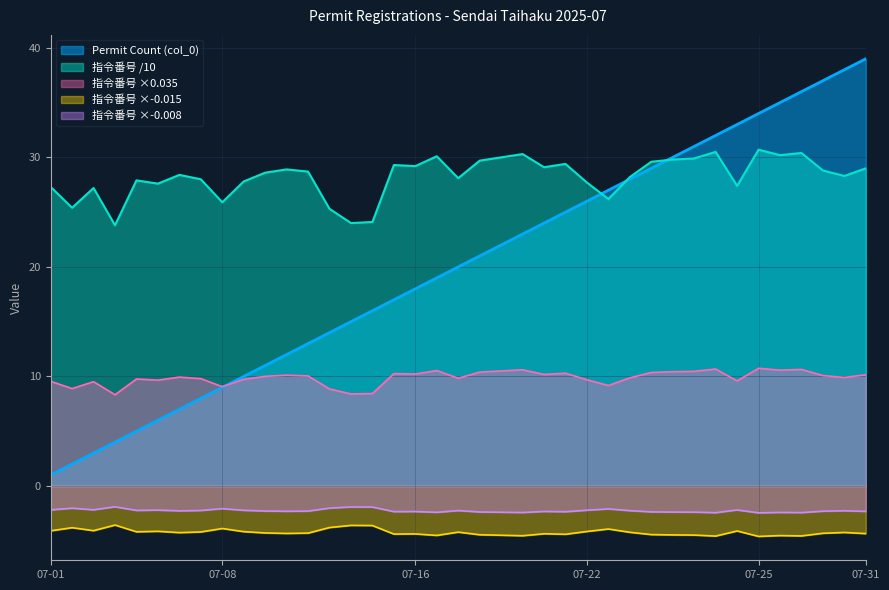

Reading left to right, what are all the values shown in this chart?

cumulative_permits: 1.0	2.0	3.0	4.0	5.0	6.0	7.0	8.0	9.0	10.0	11.0	12.0	13.0	14.0	15.0	16.0	17.0	18.0	19.0	20.0	21.0	22.0	23.0	24.0	25.0	26.0	27.0	28.0	29.0	30.0	31.0	32.0	33.0	34.0	35.0	36.0	37.0	38.0	39.0
cumulative_shireino: 27.3	25.4	27.2	23.8	27.9	27.6	28.4	28.0	25.9	27.8	28.6	28.9	28.7	25.3	24.0	24.1	29.3	29.2	30.1	28.1	29.7	30.0	30.3	29.1	29.4	27.7	26.2	28.2	29.6	29.8	29.9	30.5	27.4	30.7	30.2	30.4	28.8	28.3	29.0